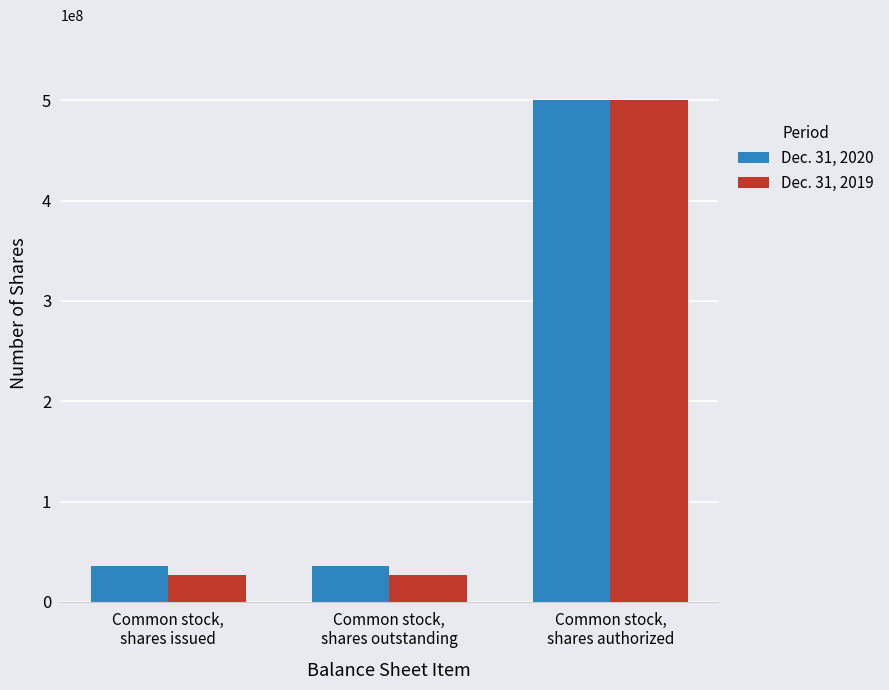

Which series has the largest total across all categories?

Dec. 31, 2020